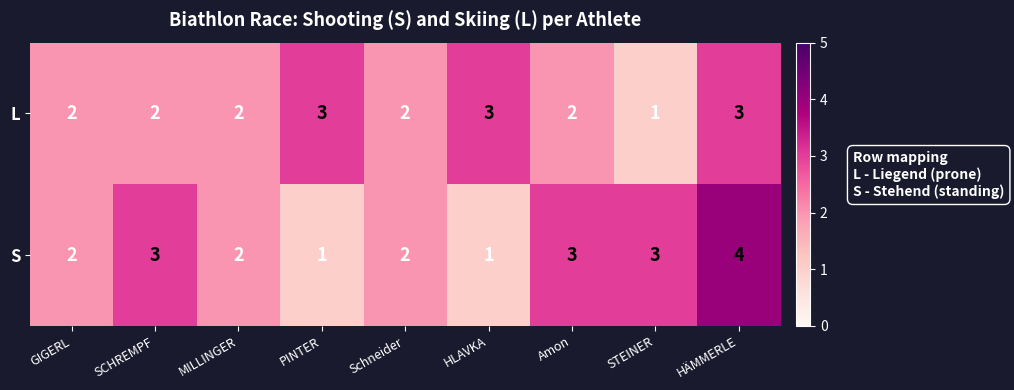

What is the sum of the L values at Amon and STEINER?

3